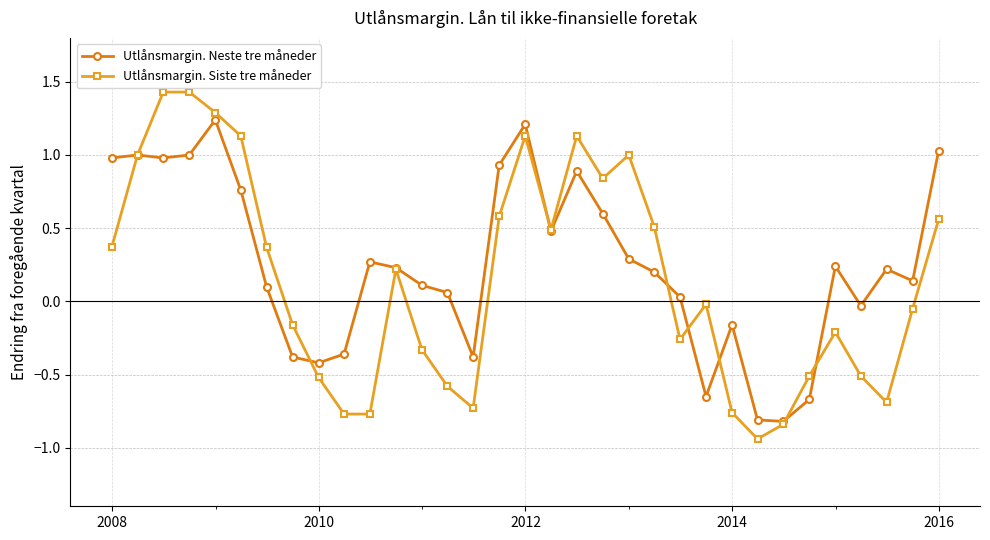

Which series has the largest range (max minus min)?

Utlånsmargin. Siste tre måneder